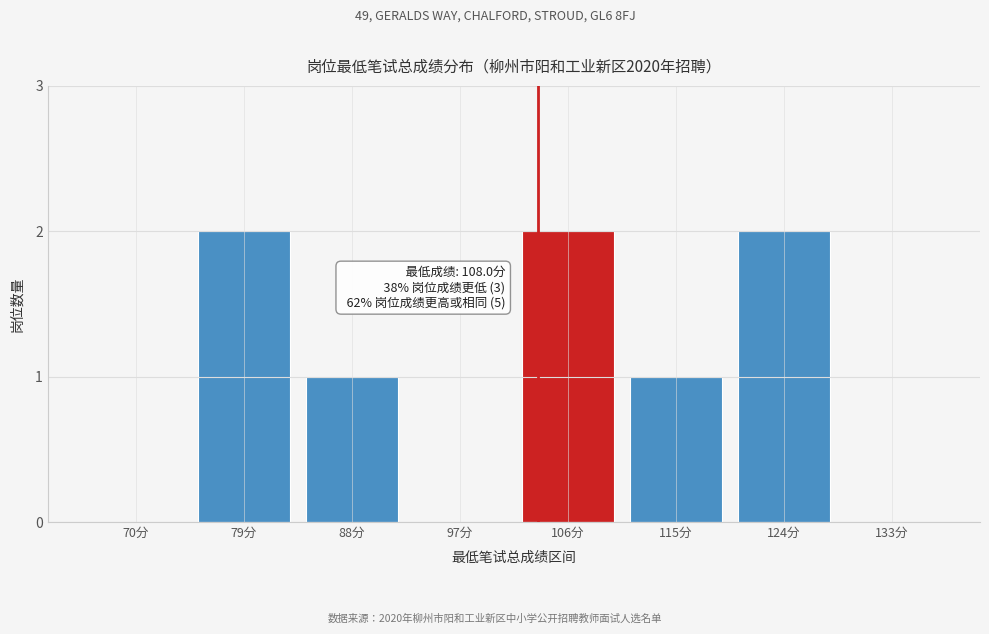

Reading left to right, list all the values displayed in this chart.

70分=0	79分=2	88分=1	97分=0	106分=2	115分=1	124分=2	133分=0